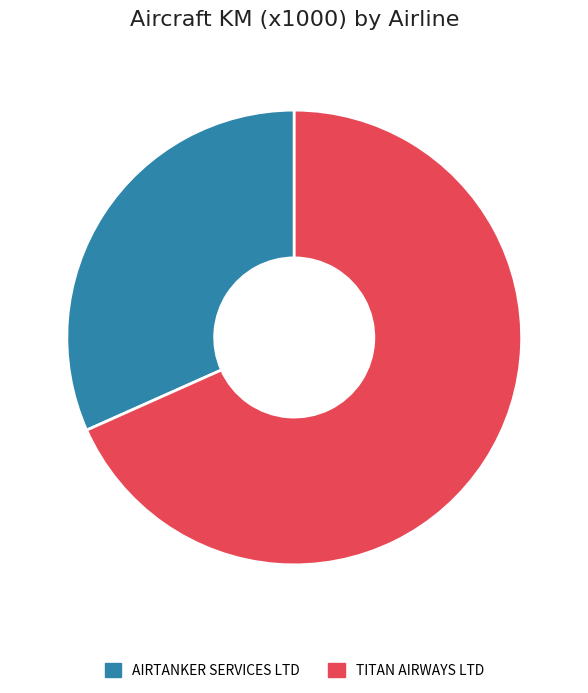

What is the majority slice?

TITAN AIRWAYS LTD